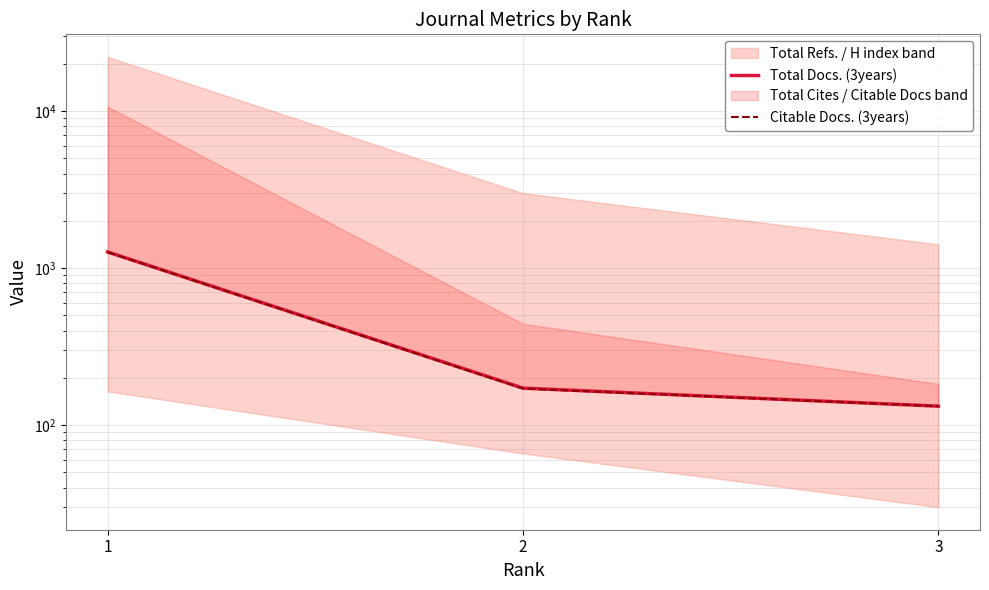

Read the Total Docs. (3years) value at 1, to the nearest 10.

1270